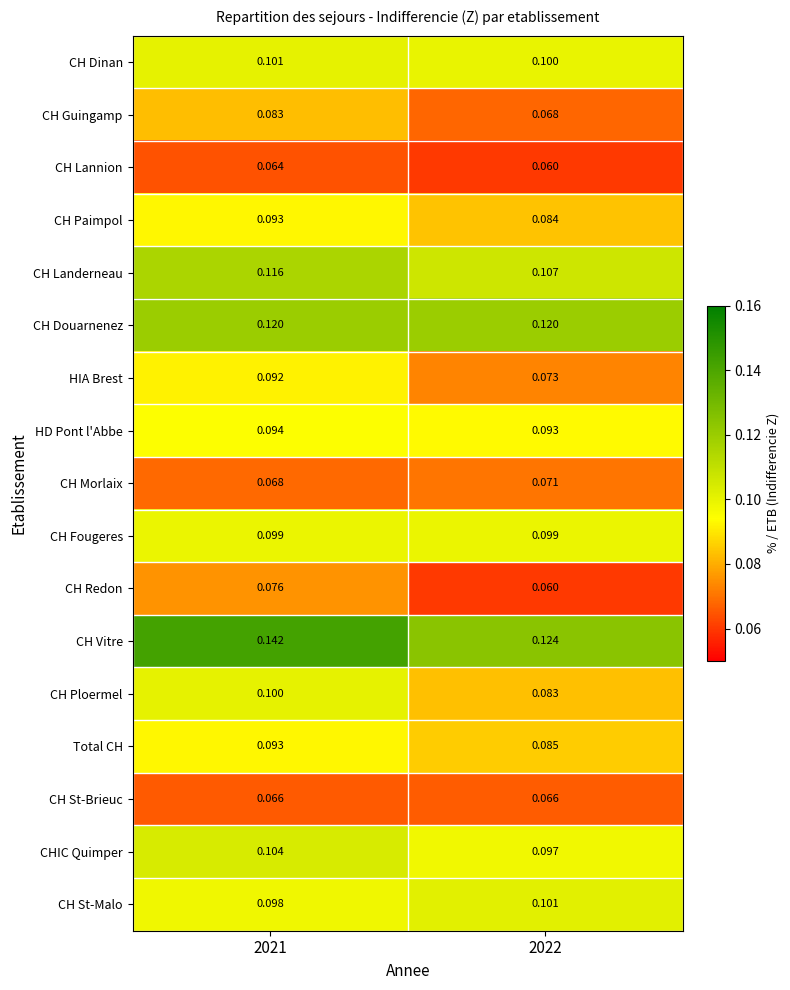

Count the number of categories in the chart.

2